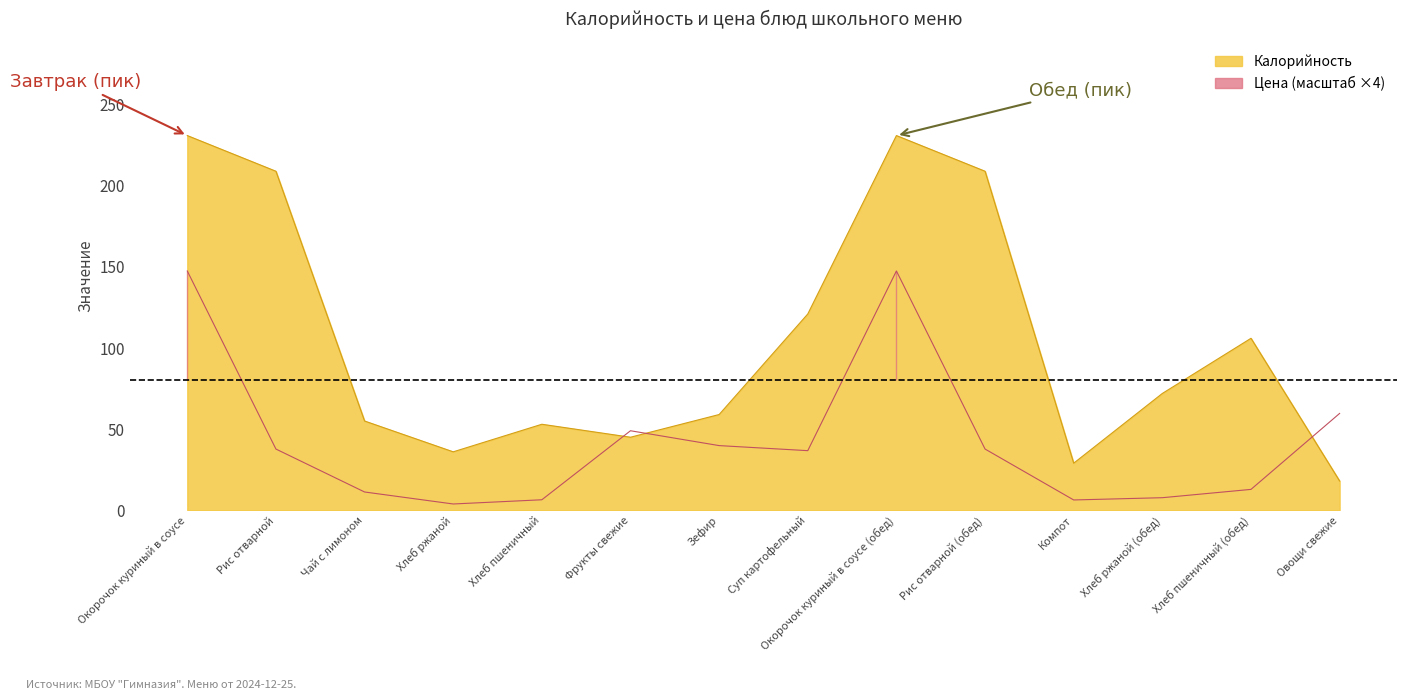

Reading left to right, what are all the values shown in this chart?

Калорийность: Окорочок куриный в соусе=231.0	Рис отварной=209.0	Чай с лимоном=55.0	Хлеб ржаной=36.0	Хлеб пшеничный=53.0	Фрукты свежие=45.0	Зефир=59.0	Суп картофельный=121.0	Окорочок куриный в соусе (обед)=231.0	Рис отварной (обед)=209.0	Компот=29.0	Хлеб ржаной (обед)=72.0	Хлеб пшеничный (обед)=106.0	Овощи свежие=18.0
Цена: Окорочок куриный в соусе=147.5	Рис отварной=37.7	Чай с лимоном=11.2	Хлеб ржаной=3.8	Хлеб пшеничный=6.4	Фрукты свежие=49.0	Зефир=39.8	Суп картофельный=36.7	Окорочок куриный в соусе (обед)=147.5	Рис отварной (обед)=37.7	Компот=6.3	Хлеб ржаной (обед)=7.7	Хлеб пшеничный (обед)=12.8	Овощи свежие=59.7